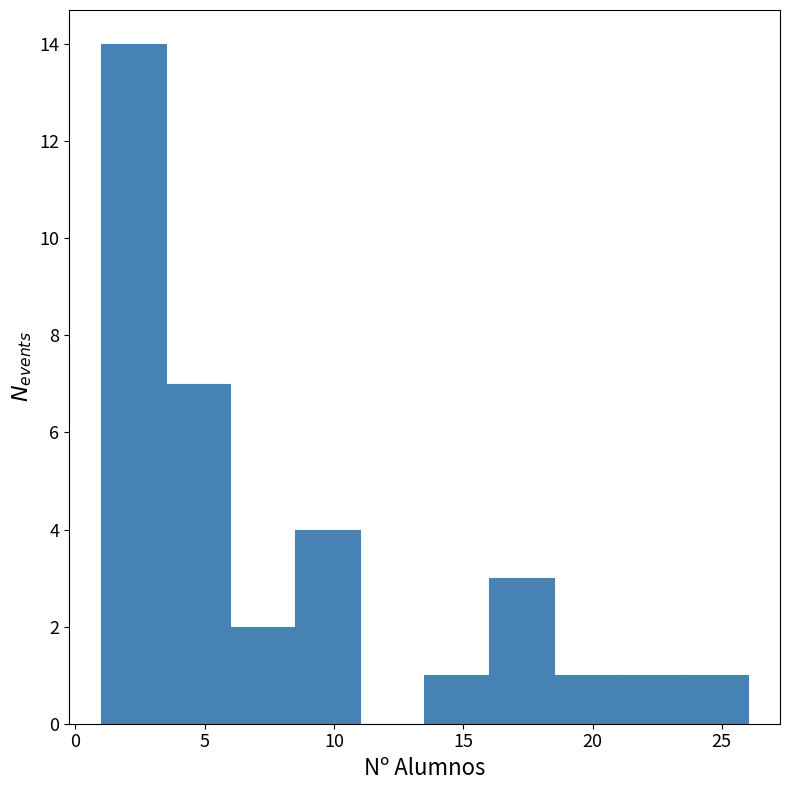

Reading left to right, transcribe this chart: for each bar, give the range it covers on the x-axis and its height. The values are not printed on the chart, so give them approximately, as read against the axis.

1.0 to 3.5: 14
3.5 to 6.0: 7
6.0 to 8.5: 2
8.5 to 11.0: 4
11.0 to 13.5: 0
13.5 to 16.0: 1
16.0 to 18.5: 3
18.5 to 21.0: 1
21.0 to 23.5: 1
23.5 to 26.0: 1